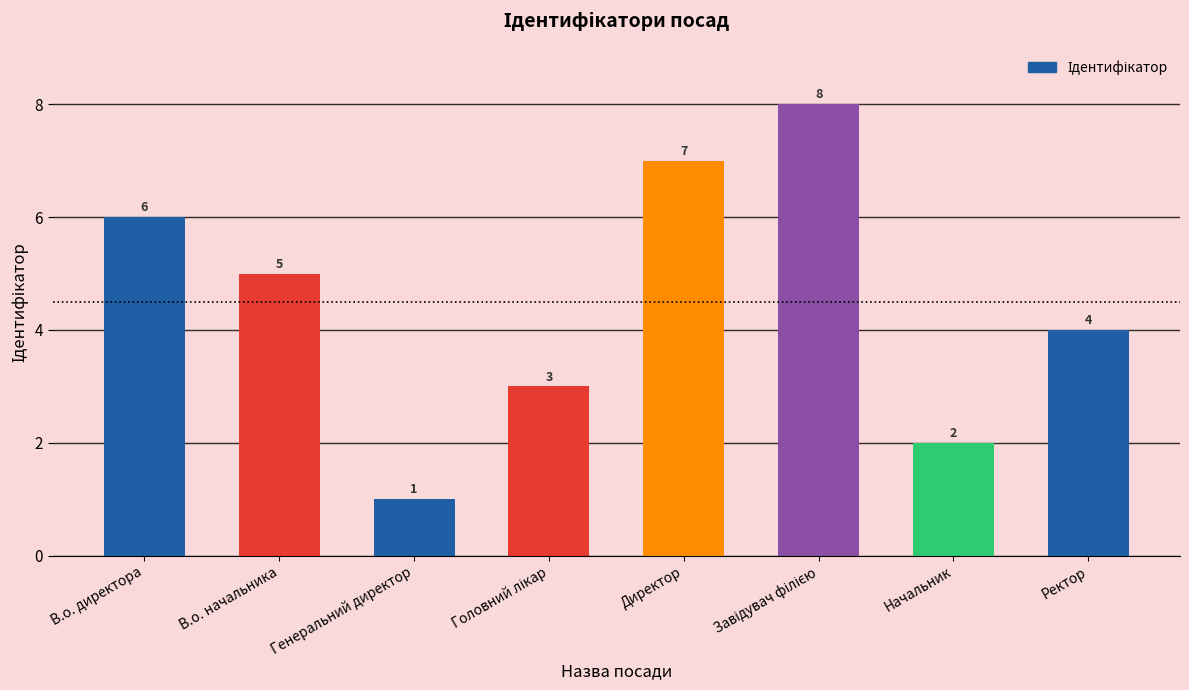

How many categories are shown in the chart?

8